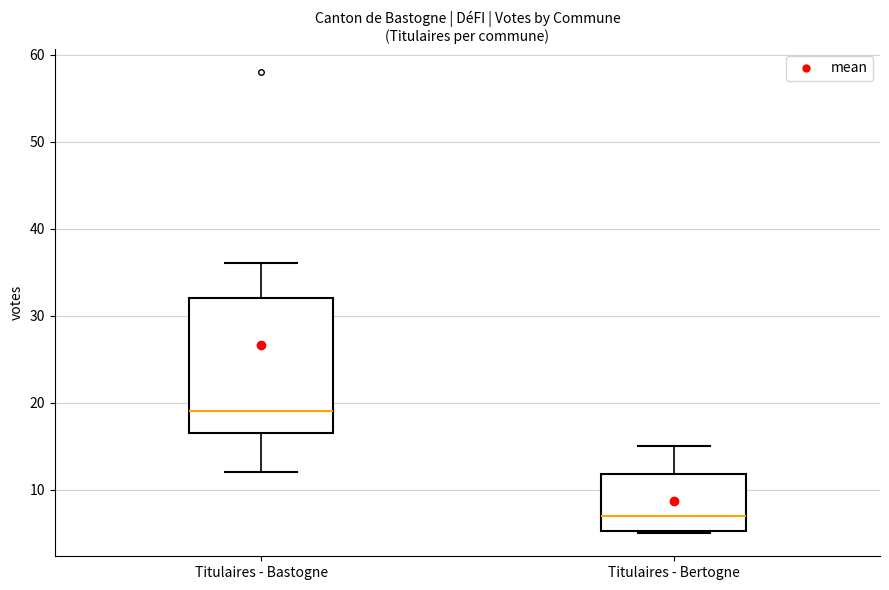

Where is the upper edge of the box for Titulaires - Bertogne on the y-axis? The values are not printed on the chart, so give them approximately, as read against the axis.

12